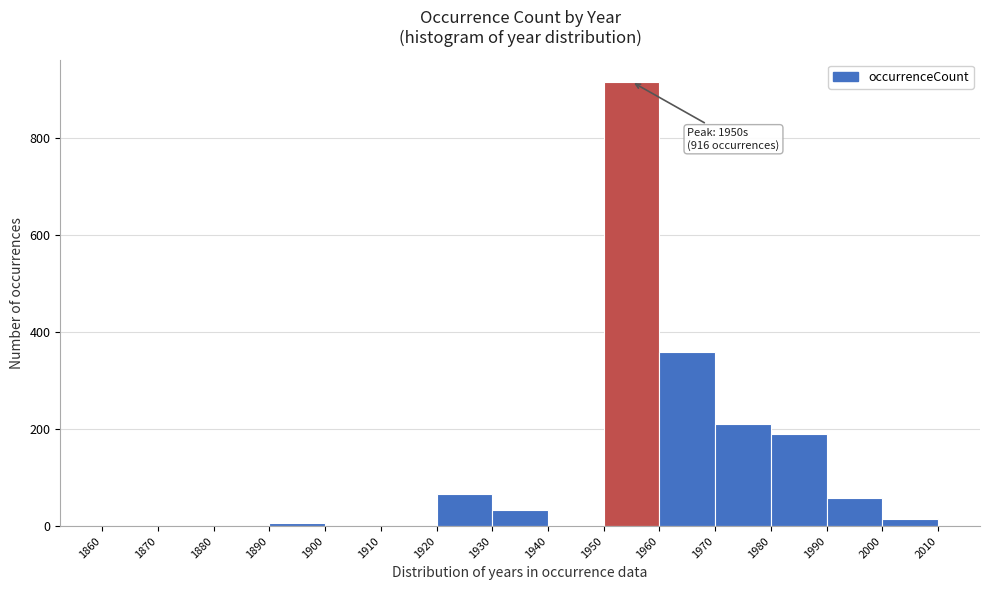

Over which range of the x-axis is the bar tallest?

1950 to 1960